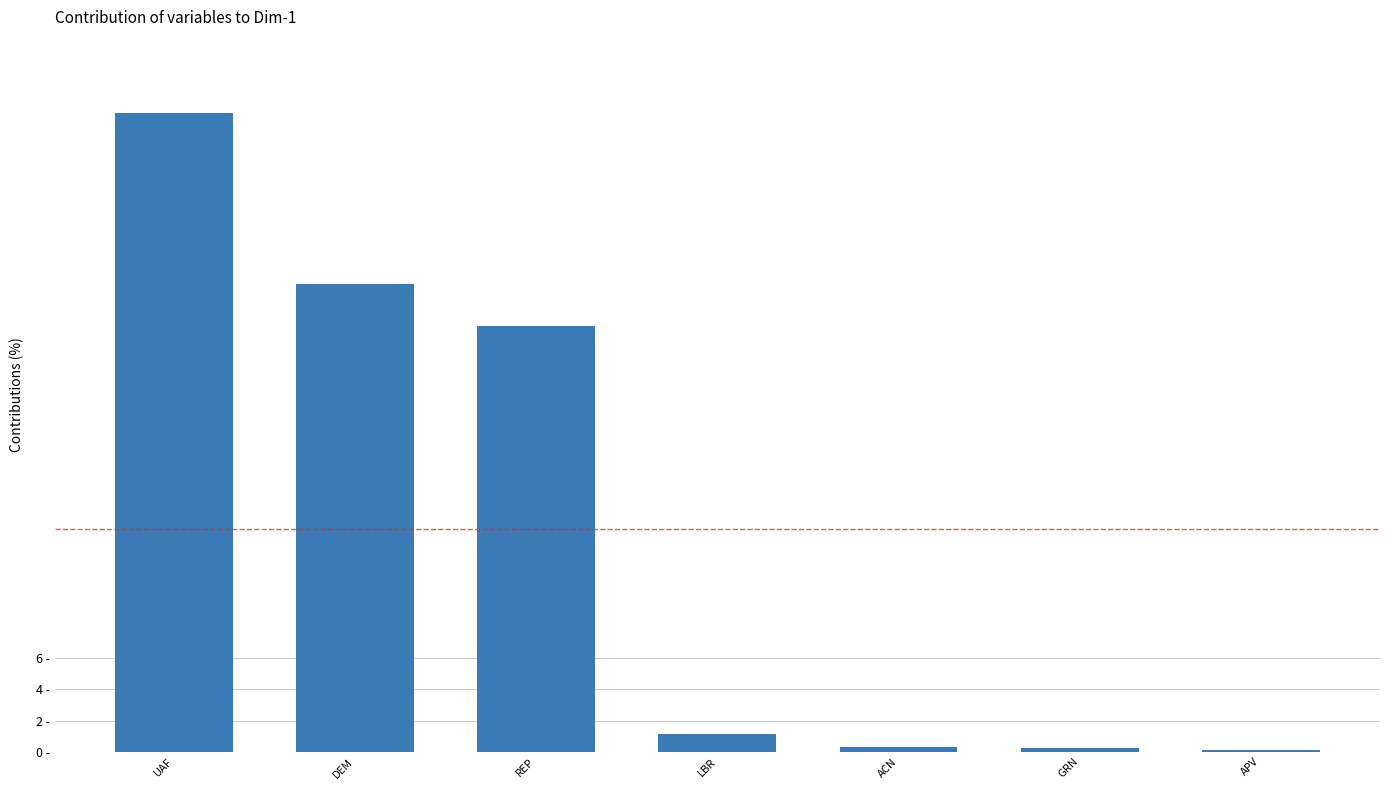

Are the bars horizontal?

No